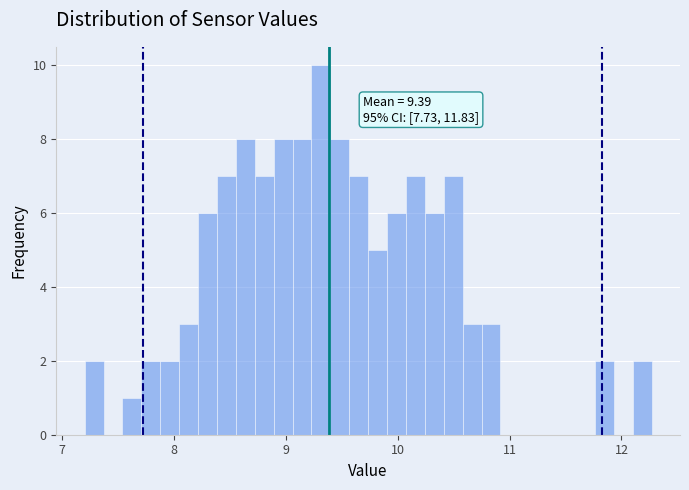

Around what value on the x-axis is the tallest bar? Give the approximate position of its centre, as read against the axis.

9.3